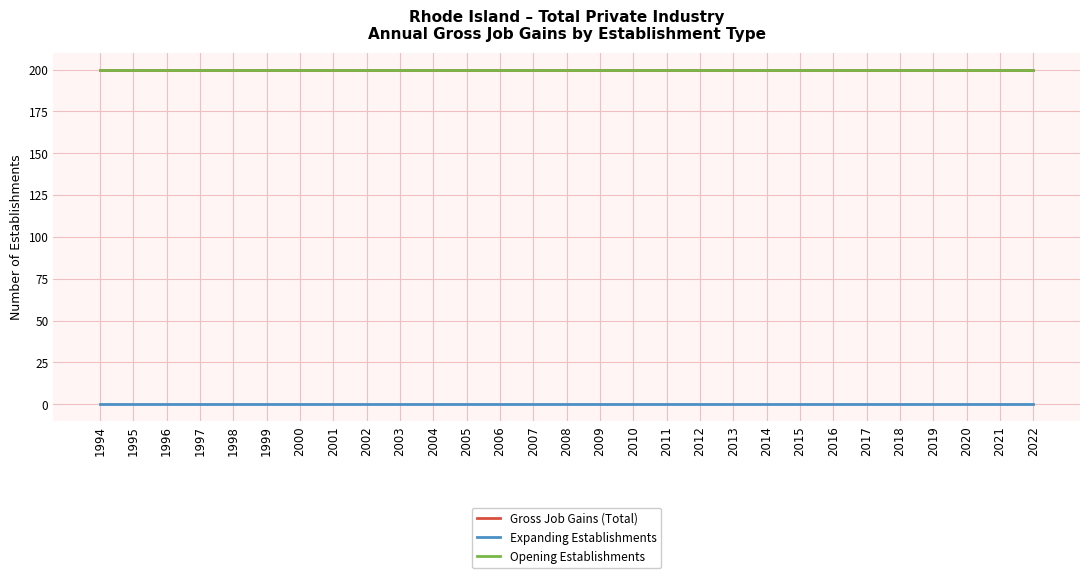

True or false: Opening Establishments and Expanding Establishments cross at least once.

False